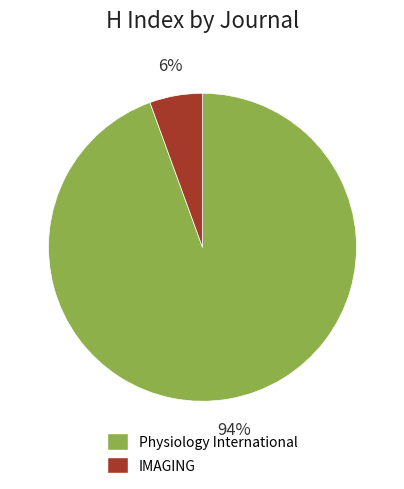

To the nearest percent, what percentage of the pie is Physiology International?

94%